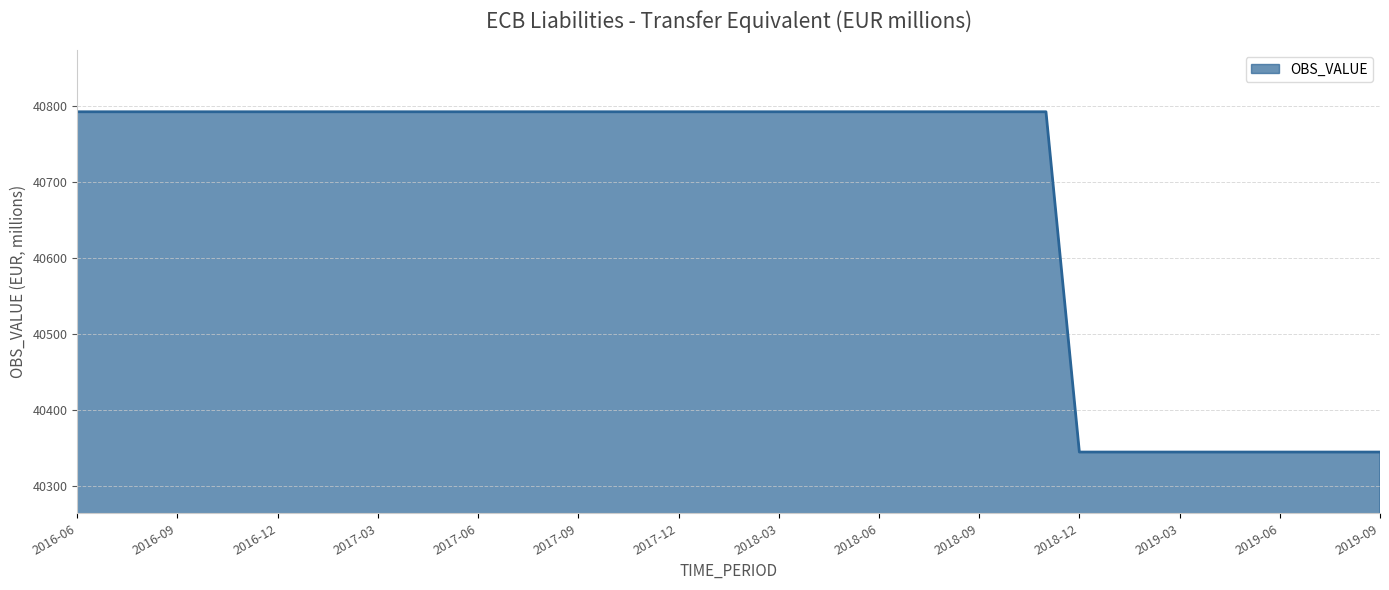

What is the minimum value shown in the chart?

40344.1